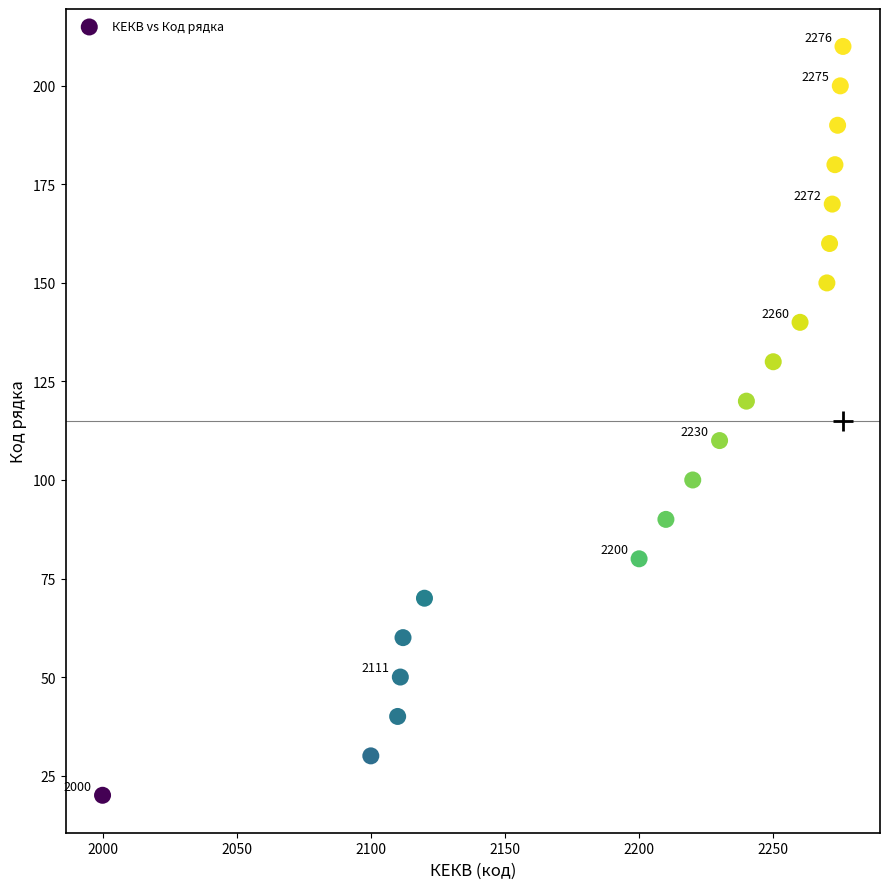

What is the range of Y values (max minus min)?

190